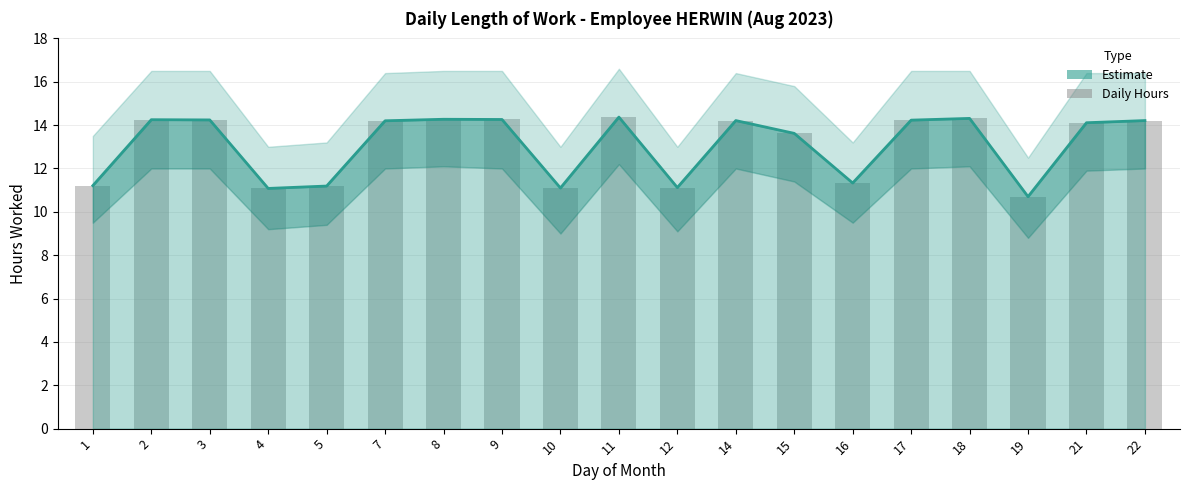

Where does the Length of Work (daily) series first go above 14?

2